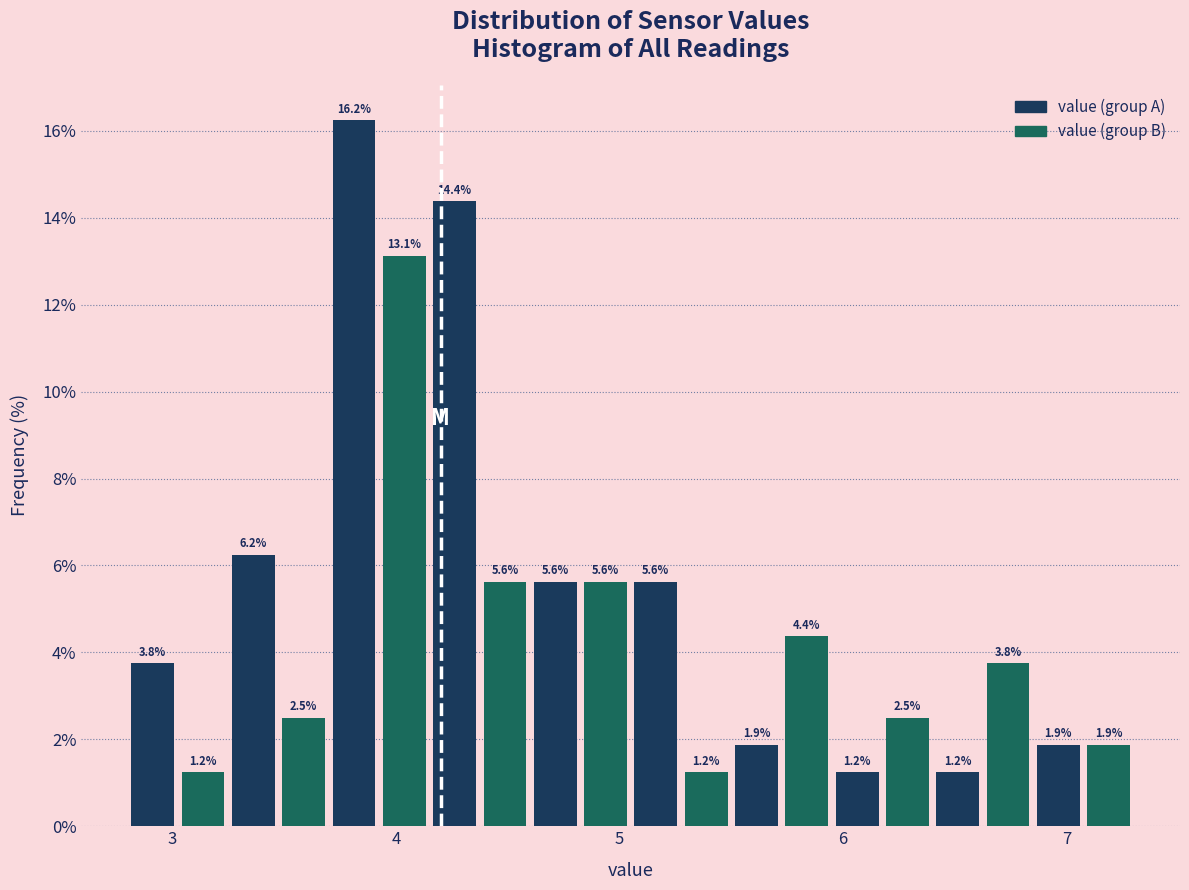

Read against the x-axis, roughly where is the centre of the tallest bar?

3.8